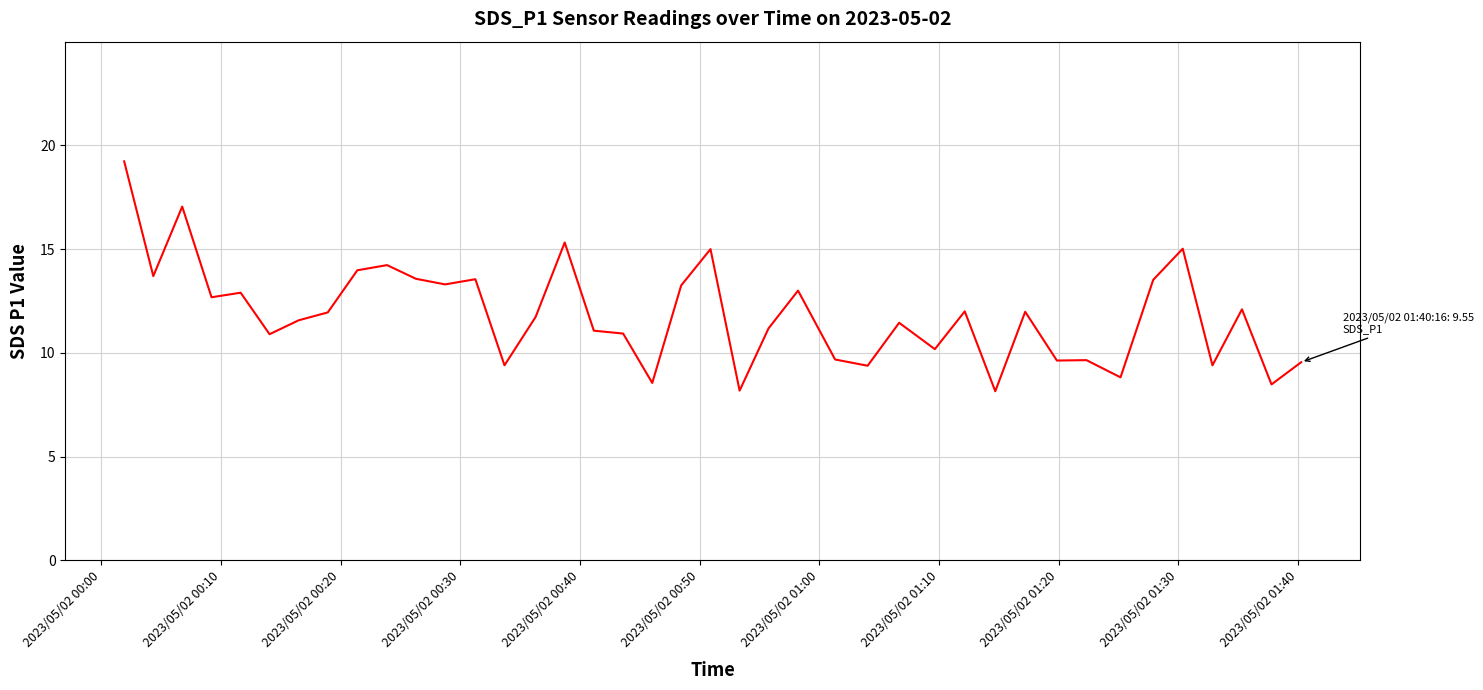

What is the smallest value displayed?

8.2